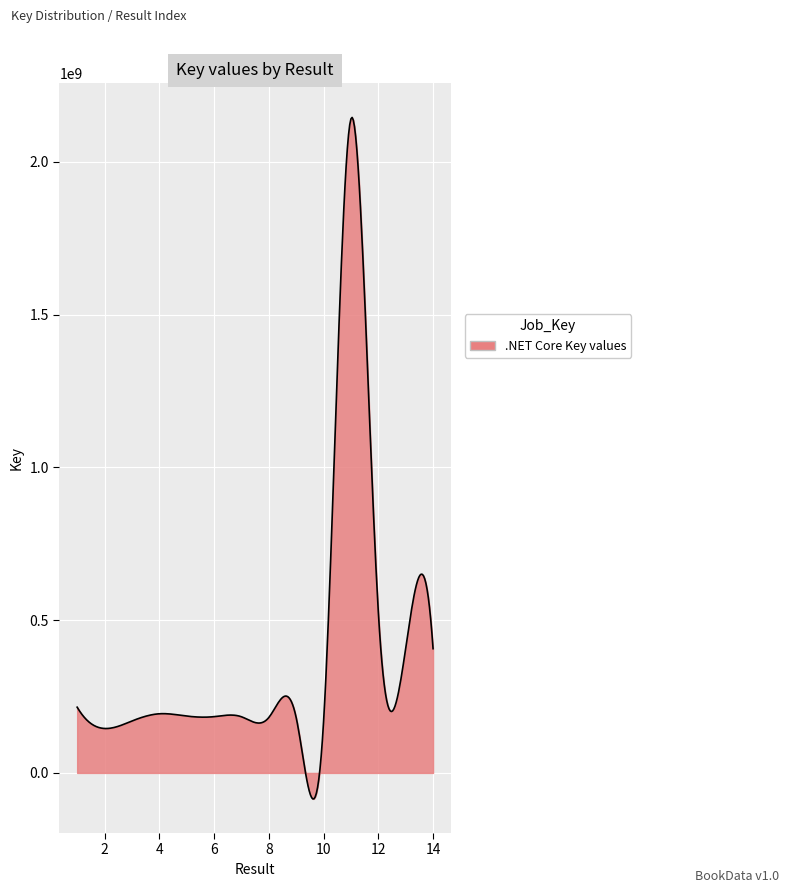

What is the smallest value displayed?

-85193947.6